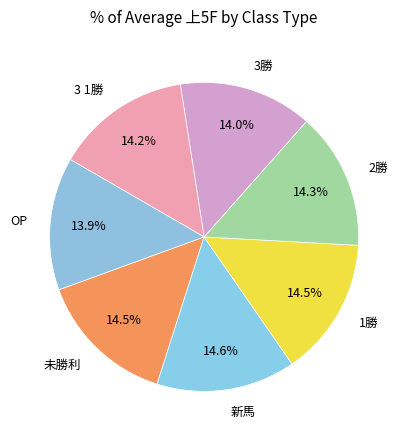

Approximately how many times larger is the value at 3勝 compared to 未勝利?

1.0